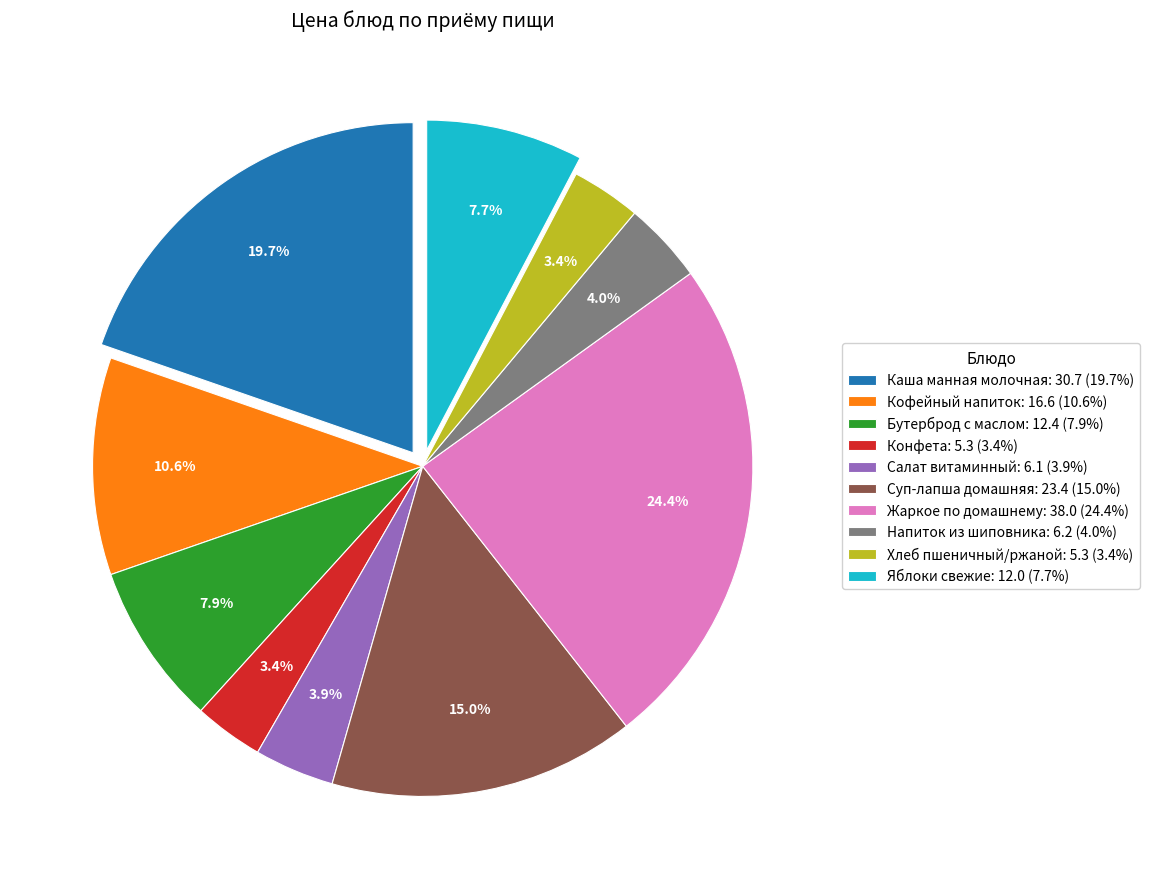

How many segments does this pie chart have?

10